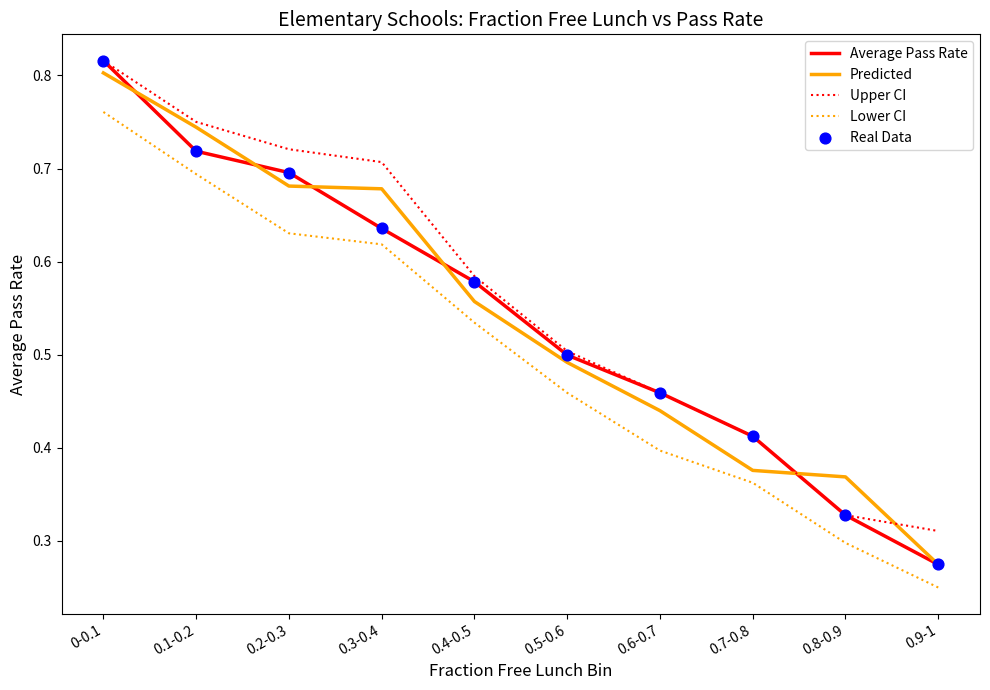

Between 0.1-0.2 and 0.4-0.5, which series saw the biggest shift?

Predicted